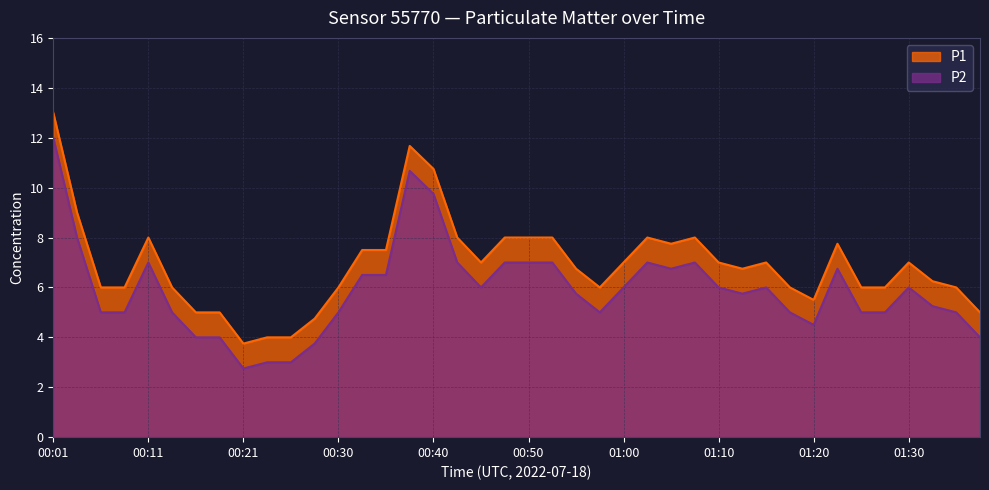

At which category is the sum across all series the highest?

00:01